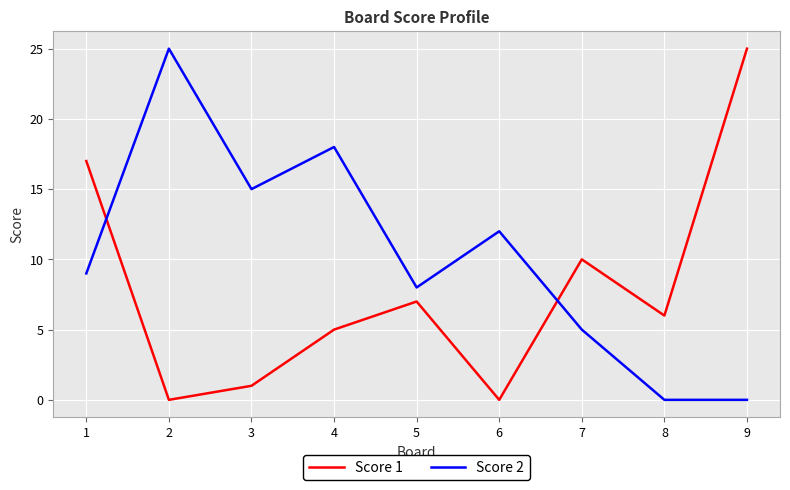

The Score 1 series shows 12 at 1. True or false?

False